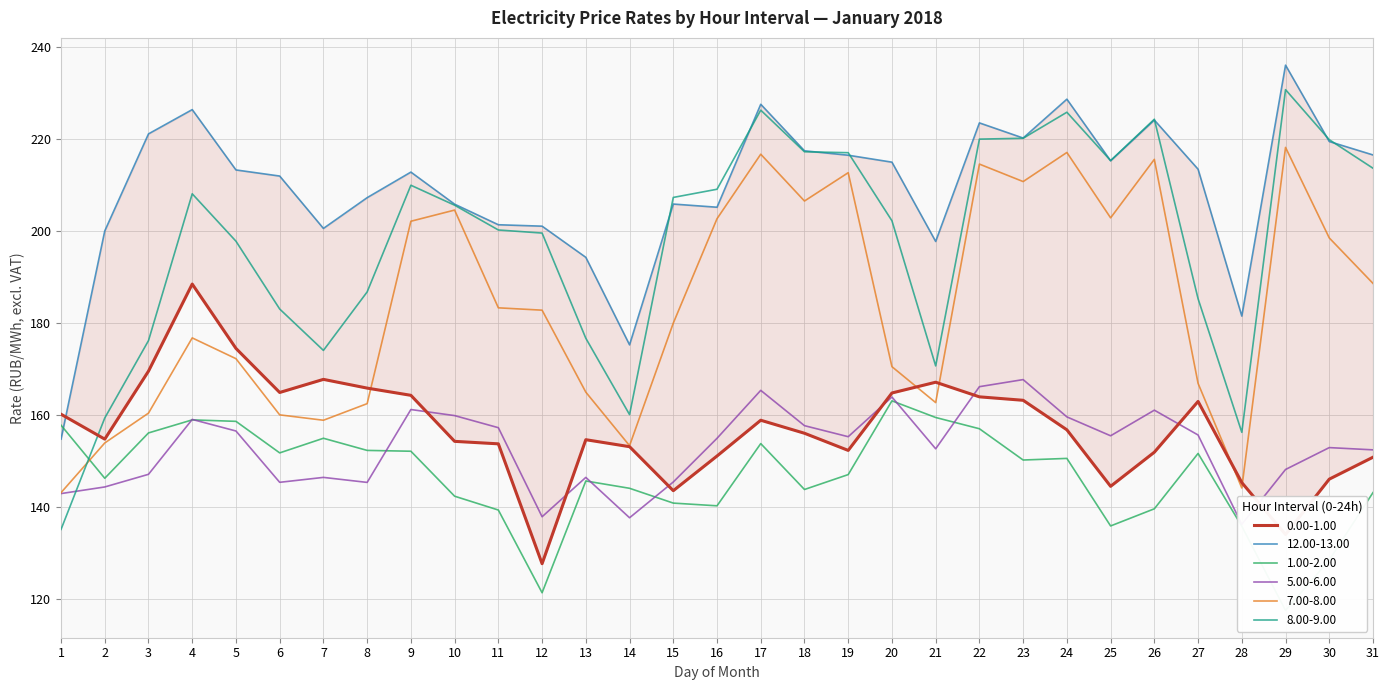

Does the chart have visible grid lines?

Yes